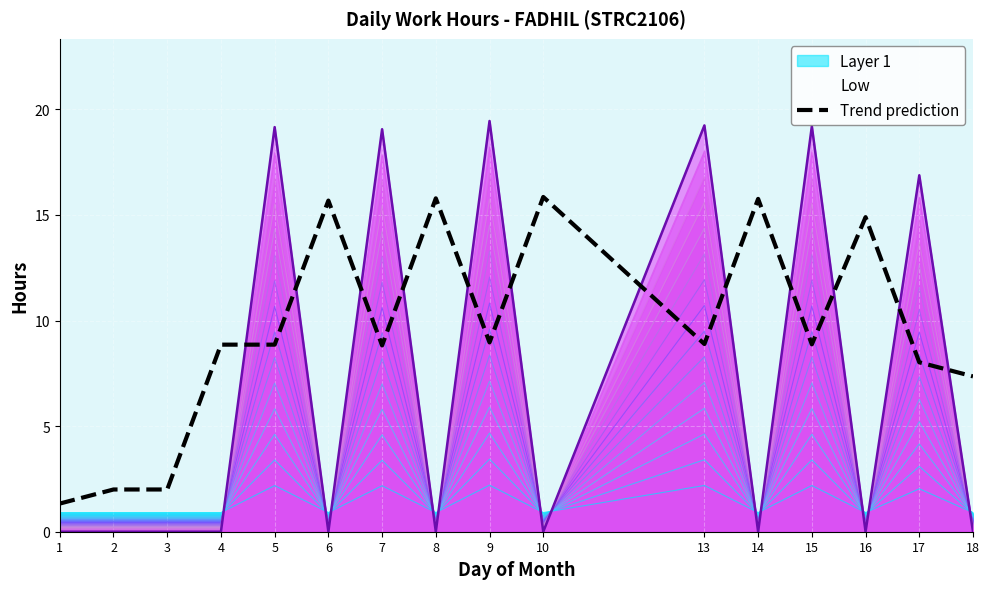

Reading left to right, extract all data points from this chart.

1.3	2.0	2.0	8.9	8.9	15.7	8.8	15.8	9.0	15.9	8.9	15.8	8.9	14.9	8.0	7.4